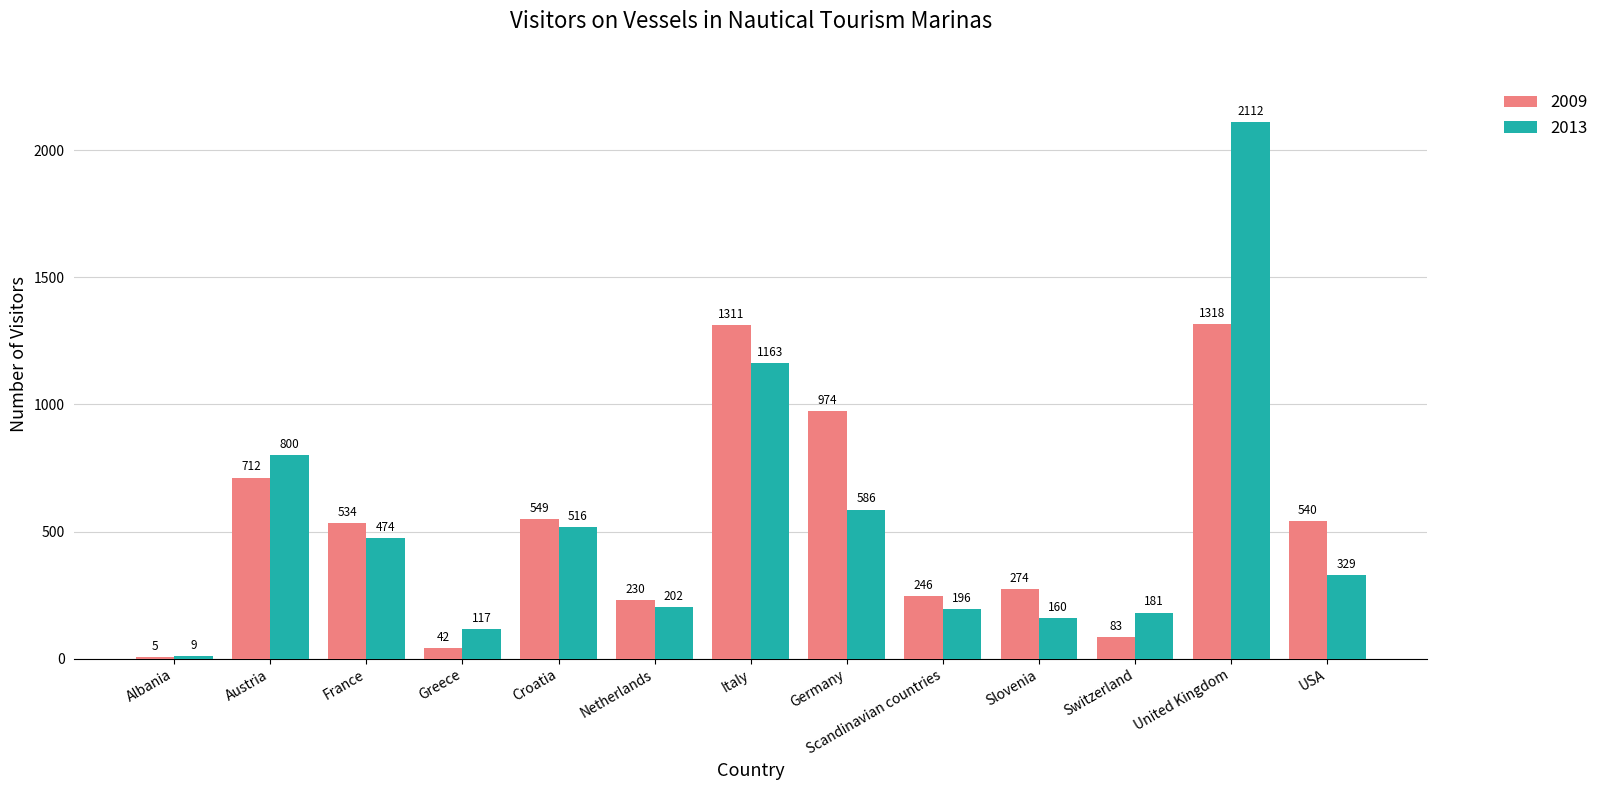

Where is 2009 nearest to the value 661?

Austria